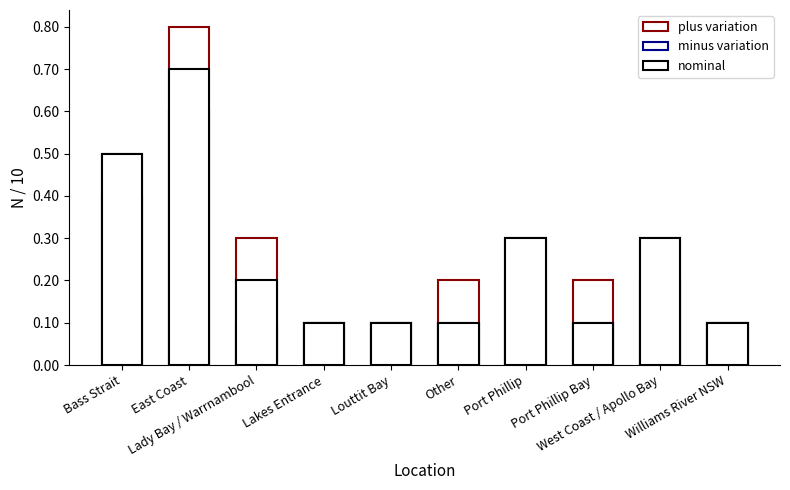

How many groups of bars are there?

10